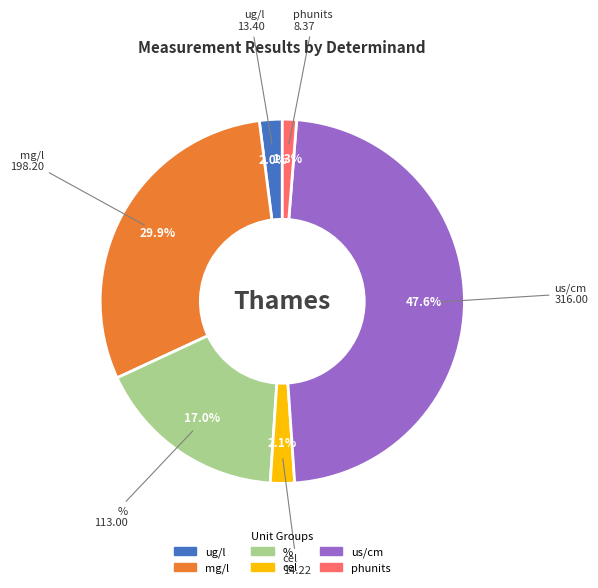

Is there any slice that represents more than half of the pie?

No